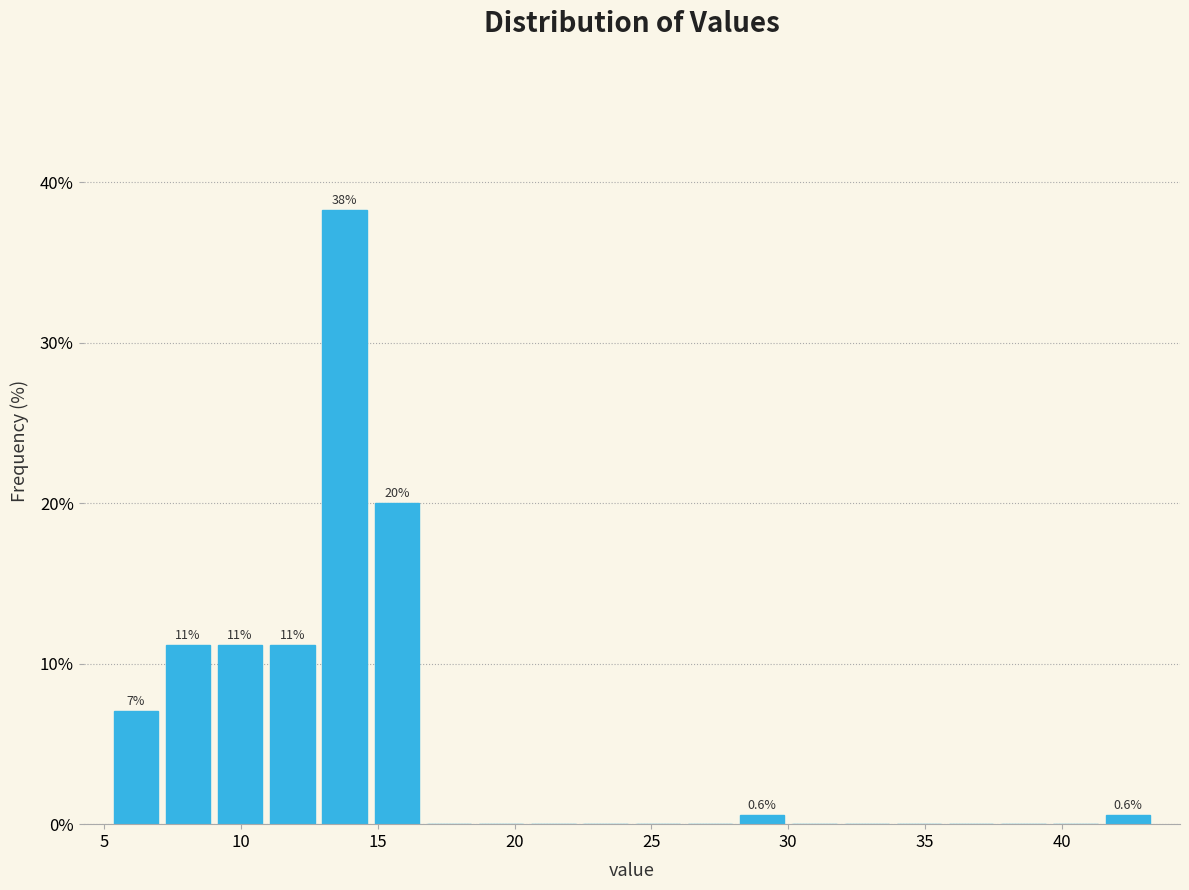

Around what value on the x-axis is the tallest bar? Give the approximate position of its centre, as read against the axis.

14.0